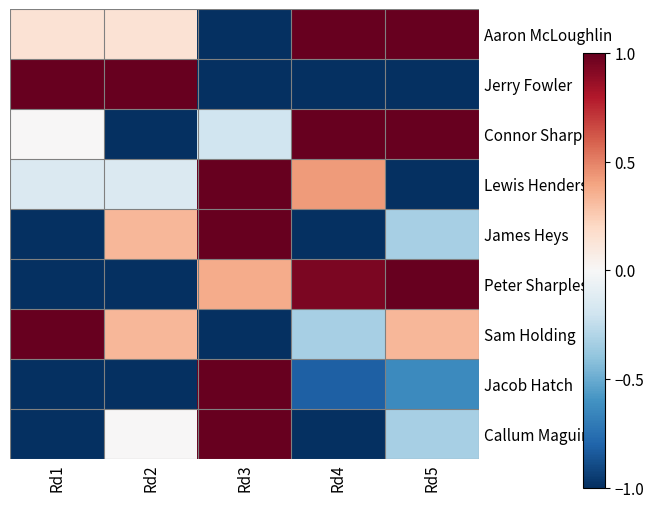

Rank the series at Rd5 from lowest to highest value.

Jerry Fowler, Lewis Henderson, Jacob Hatch, James Heys, Callum Maguire, Sam Holding, Aaron McLoughlin, Connor Sharp, Peter Sharples